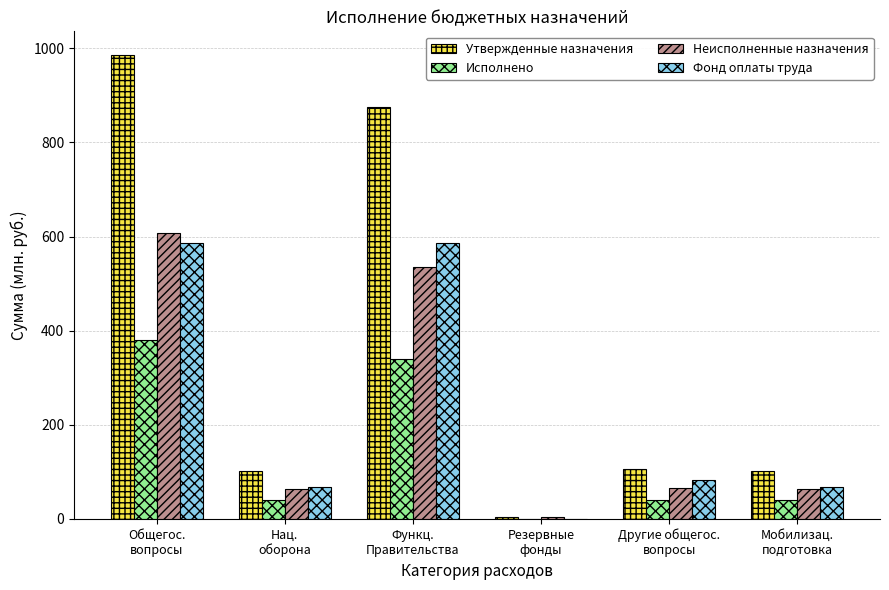

Where does the Исполнено series first go above 39?

Общегос.
вопросы